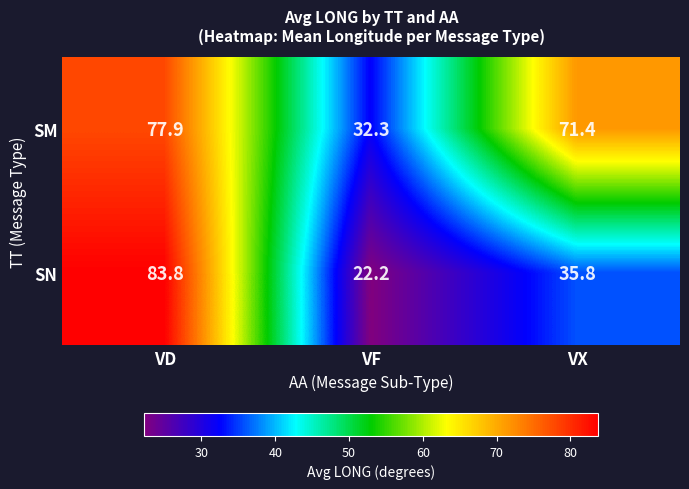

Between VD and VX, which series saw the biggest shift?

SN